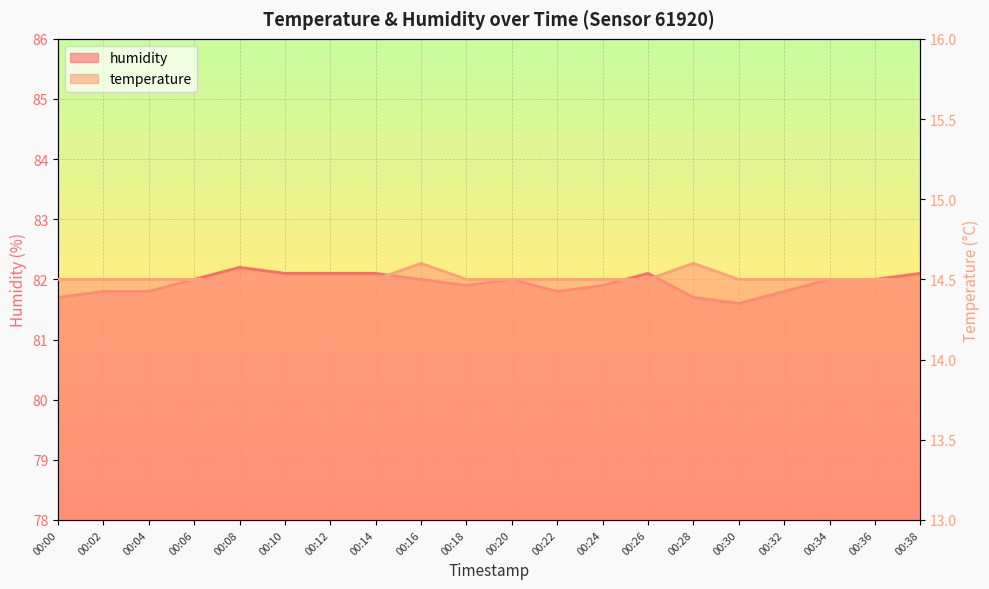

What value does the temperature series have at 00:06?

14.5